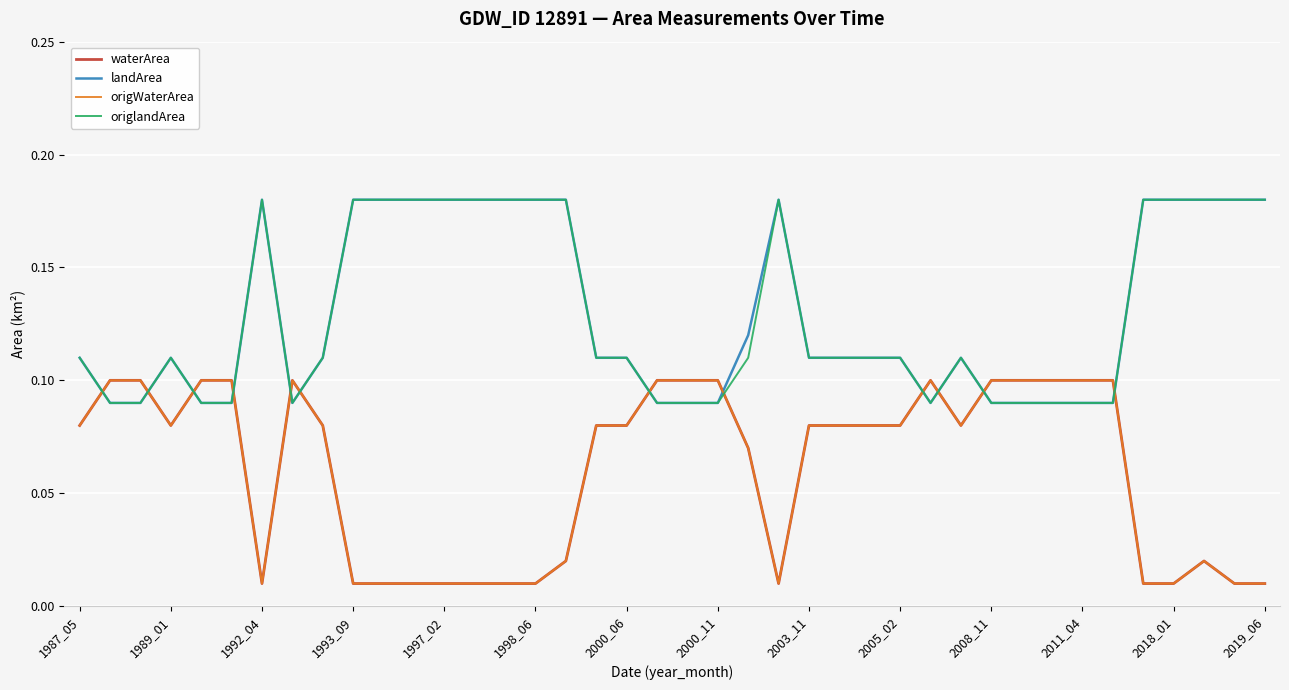

Which series ends up on top after the final intersection of landArea and waterArea?

landArea